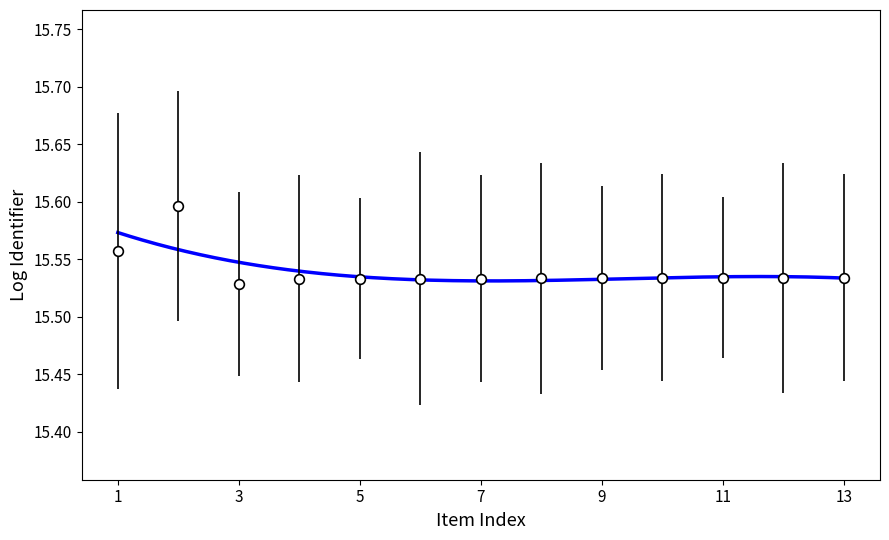

How many lines are shown in the chart?

1